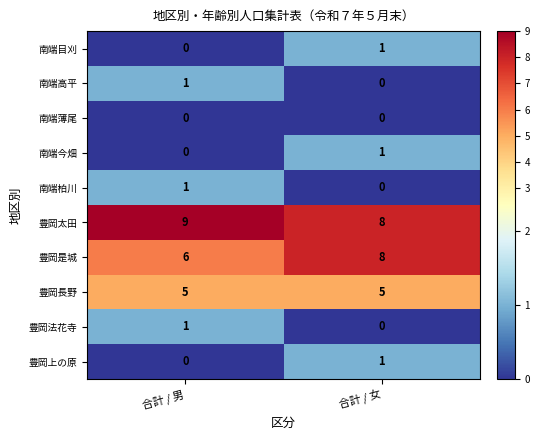

What is the greatest value displayed?

9